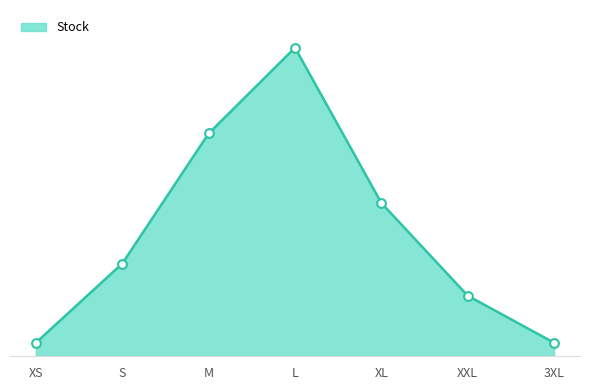

Is the value of Stock line at XS greater than the value of Stock markers at 3XL?

No